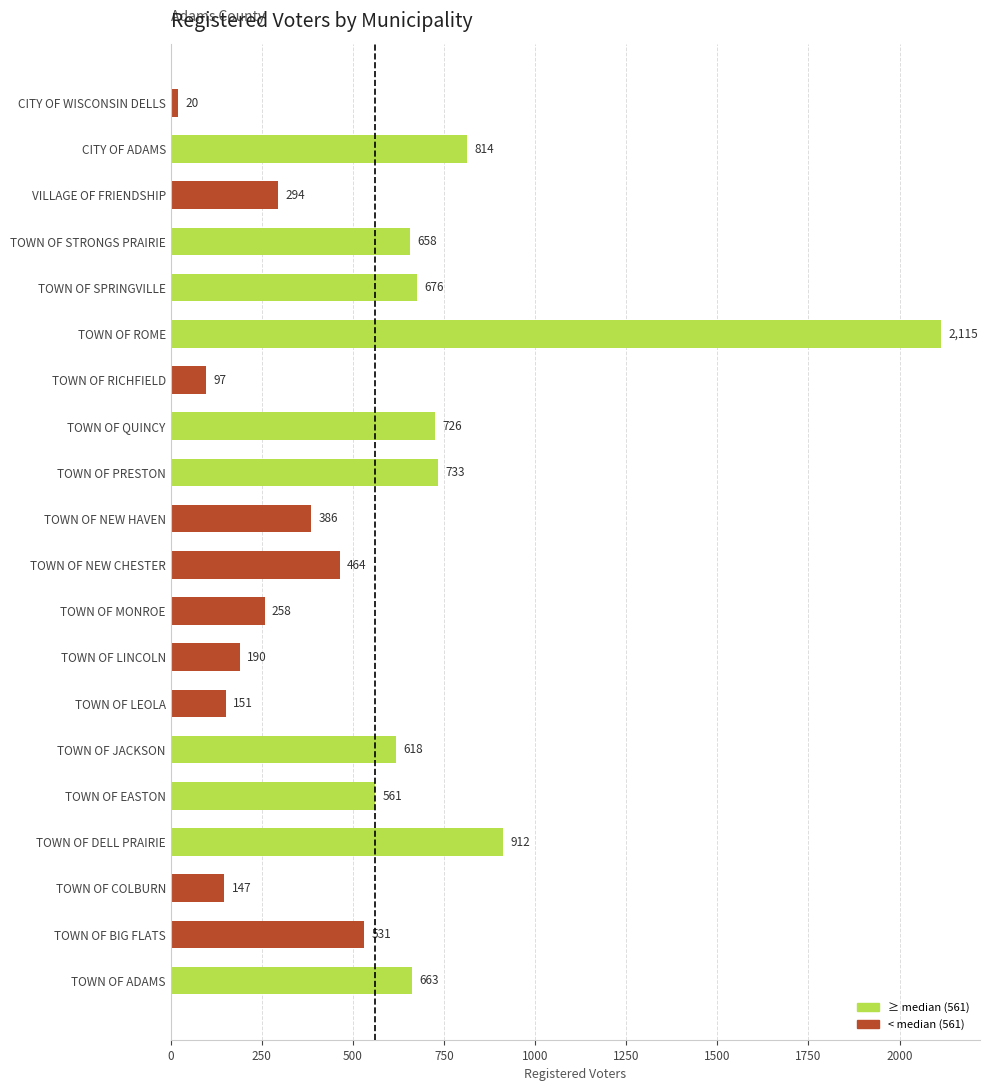

The chart shows a value of 365 at TOWN OF MONROE. True or false?

False